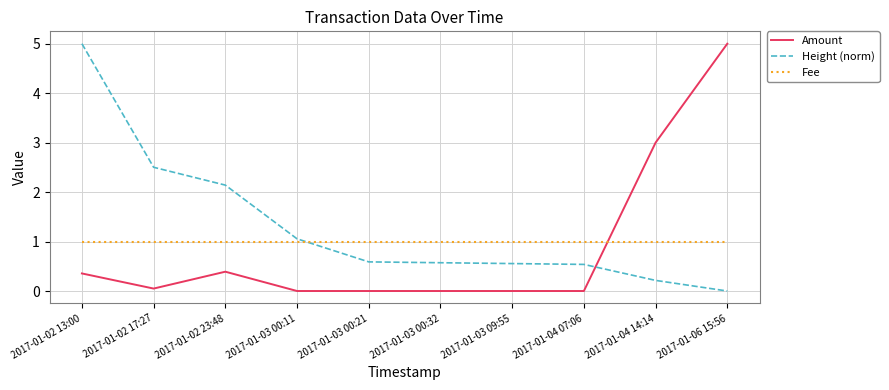

Which series changed the most between 2017-01-04 14:14 and 2017-01-06 15:56?

Amount